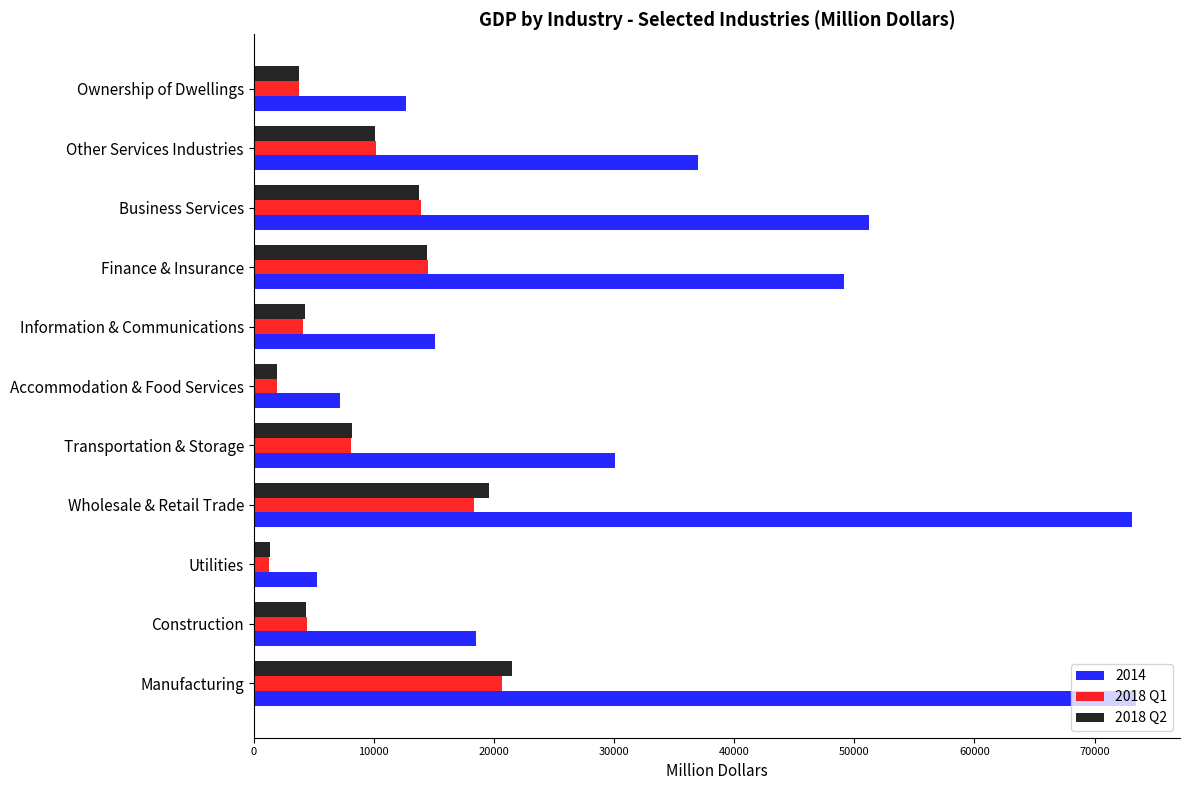

What is the sum of all 2018 Q2 values?

103241.1